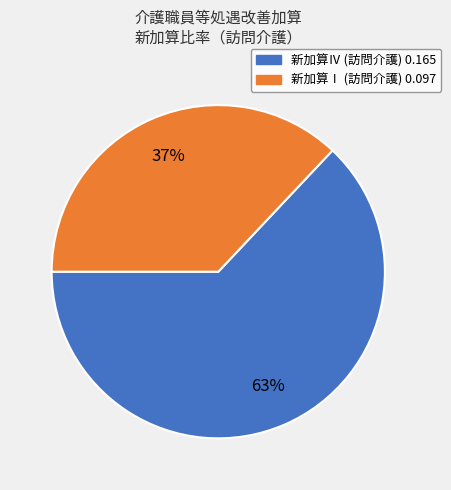

To the nearest percent, what is the average slice percentage?

50%